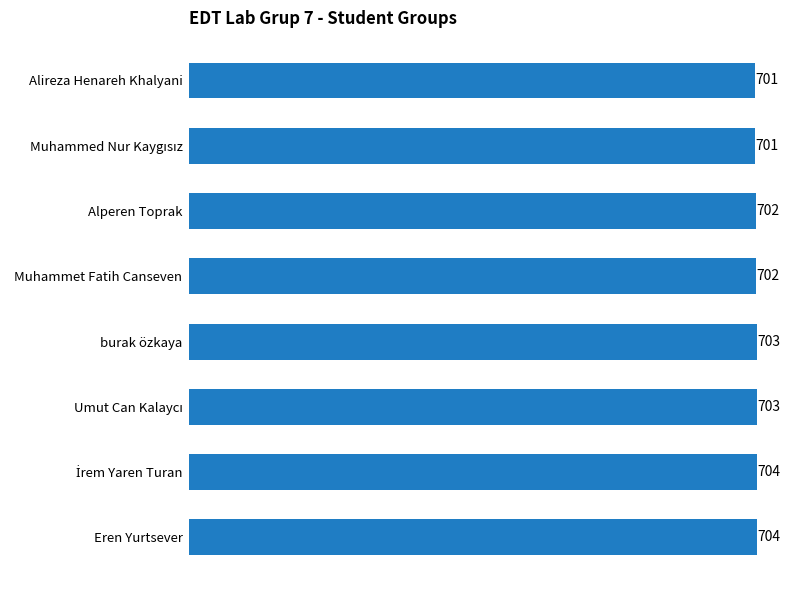

Is it true that the value at Eren Yurtsever is 704?

True